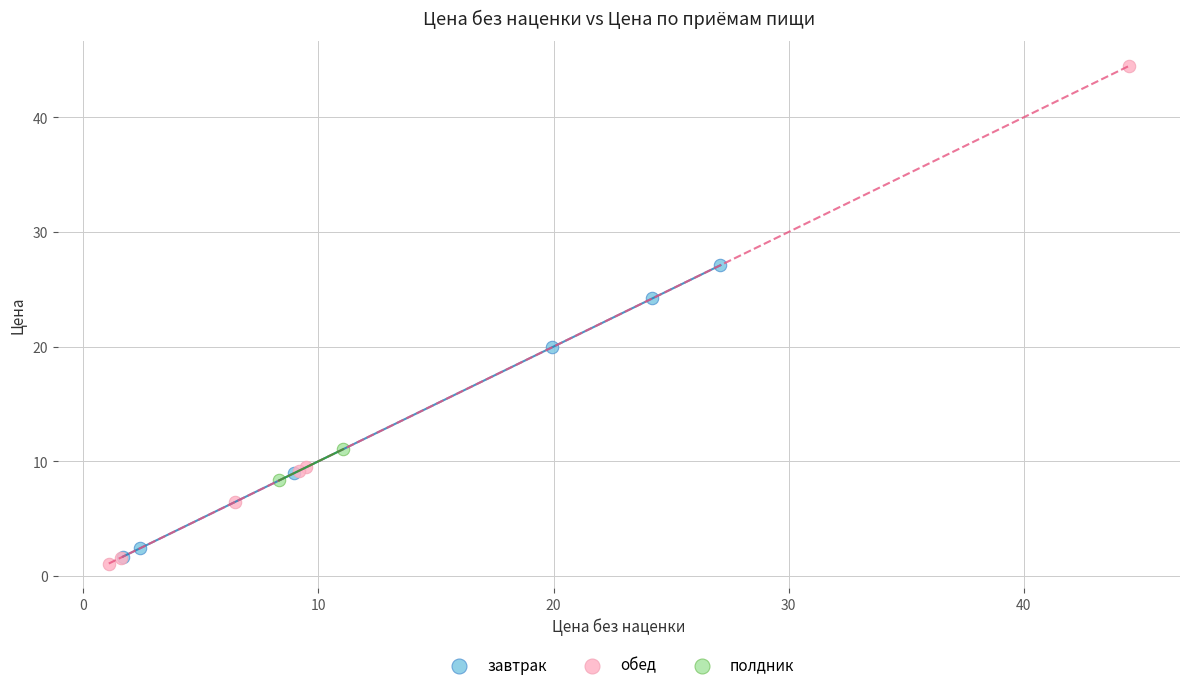

What are all the series names shown in the legend?

завтрак, обед, полдник